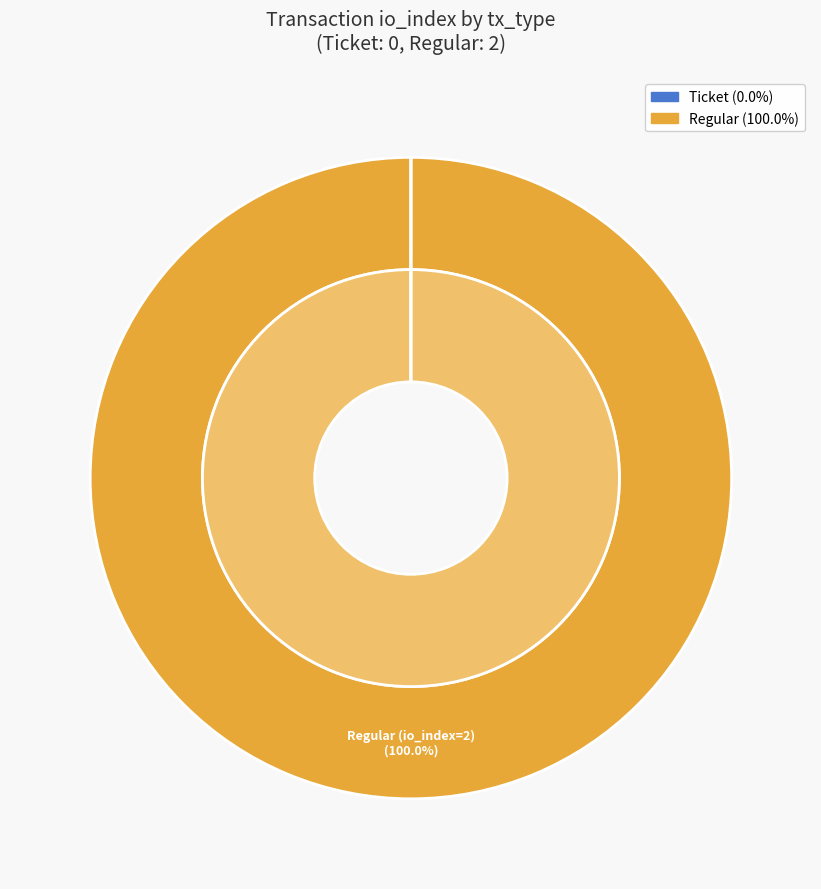

Does Regular account for over 50% of the chart?

Yes